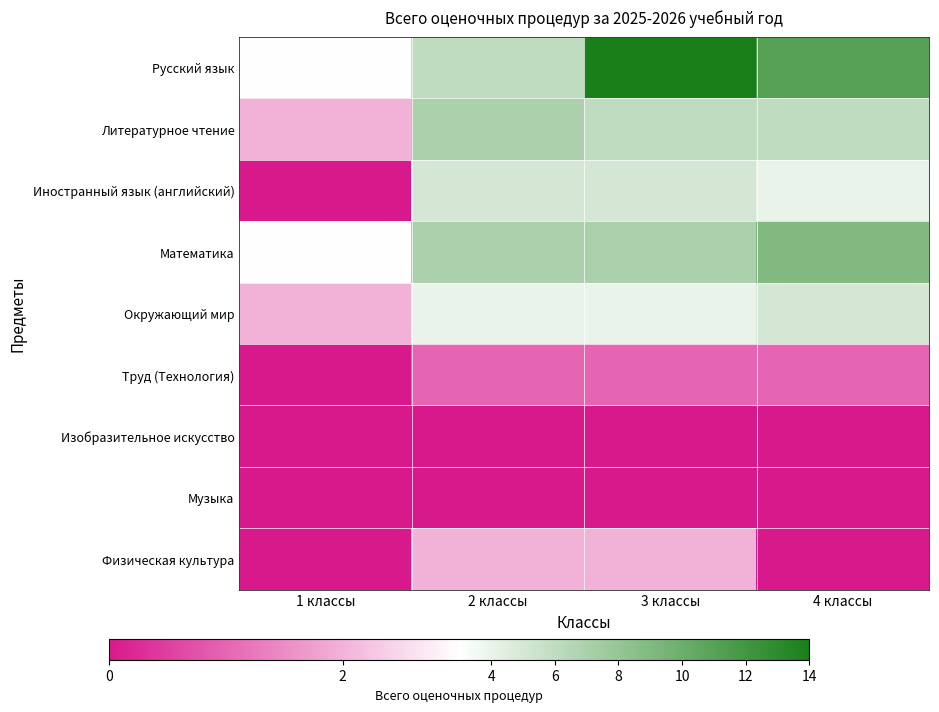

At which category does the chart reach its peak across all series?

3 классы